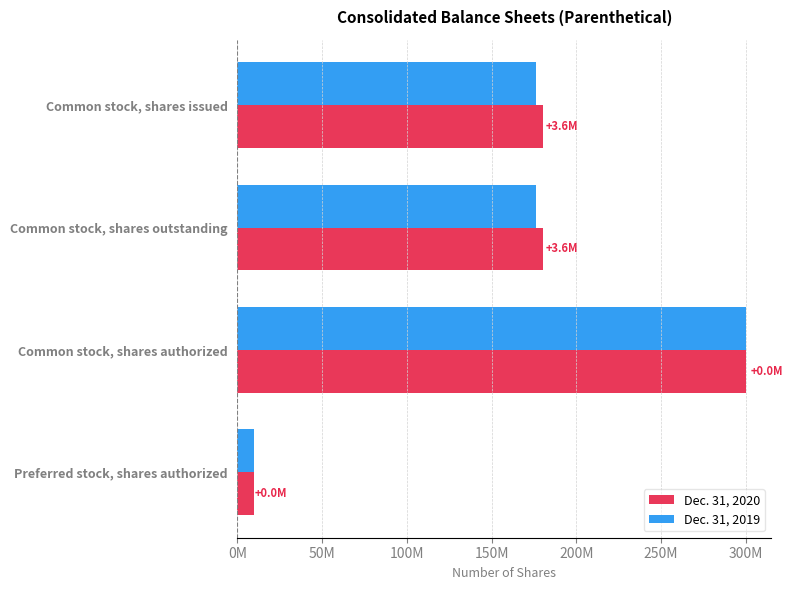

What are all the series names shown in the legend?

Dec. 31, 2020, Dec. 31, 2019